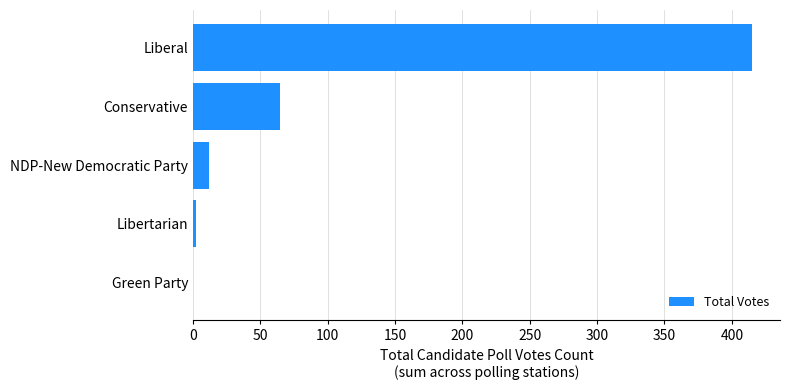

Reading top to bottom, extract all data points from this chart.

Liberal=415	Conservative=65	NDP-New Democratic Party=12	Libertarian=2	Green Party=0